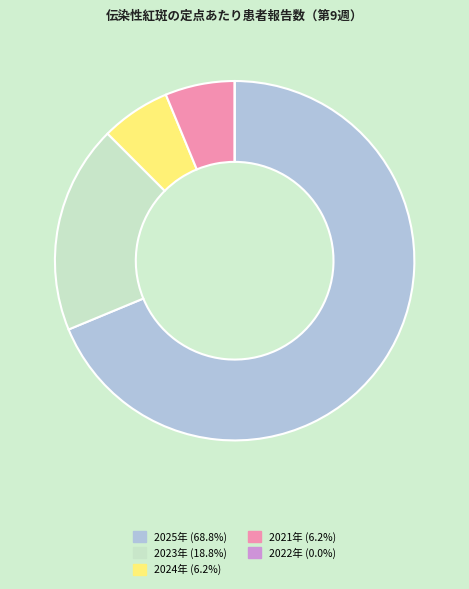

Does any single category account for the majority?

Yes